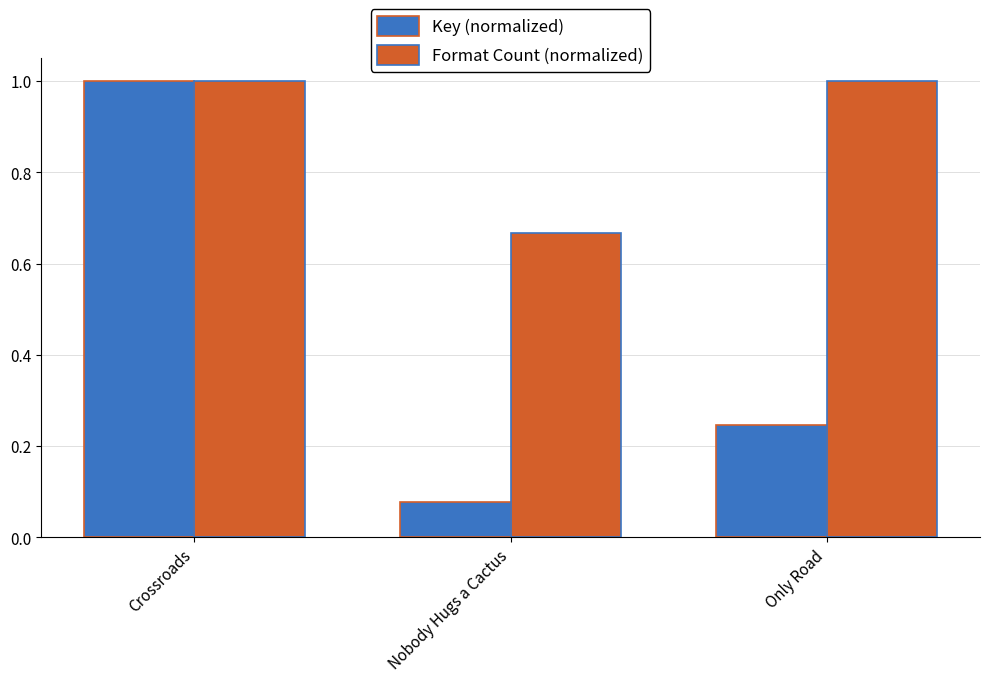

Is it true that Format Count (normalized) equals 0.7 at Crossroads?

False